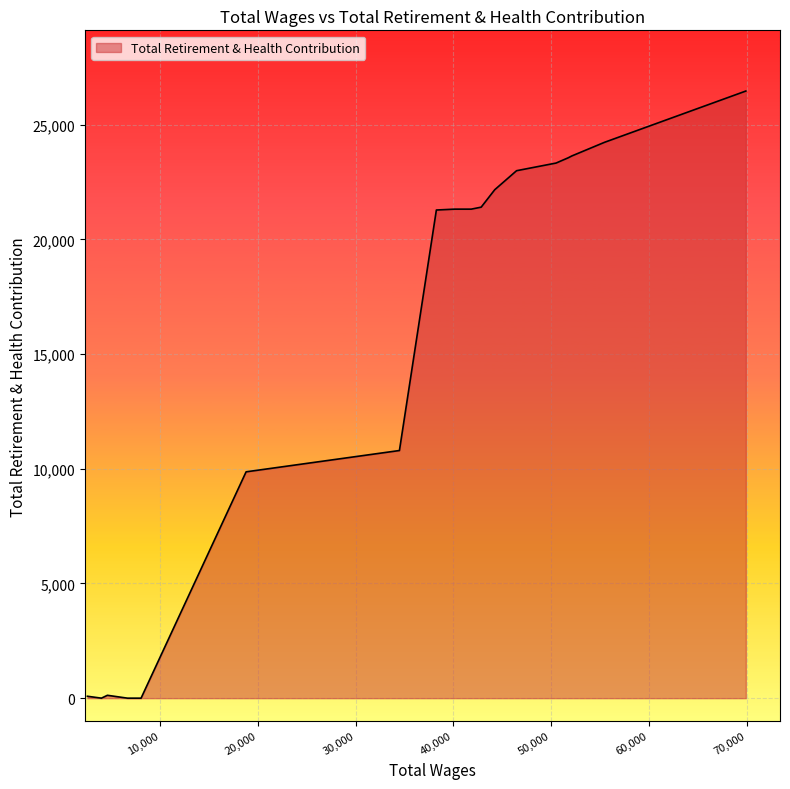

How many categories are shown in the chart?

18